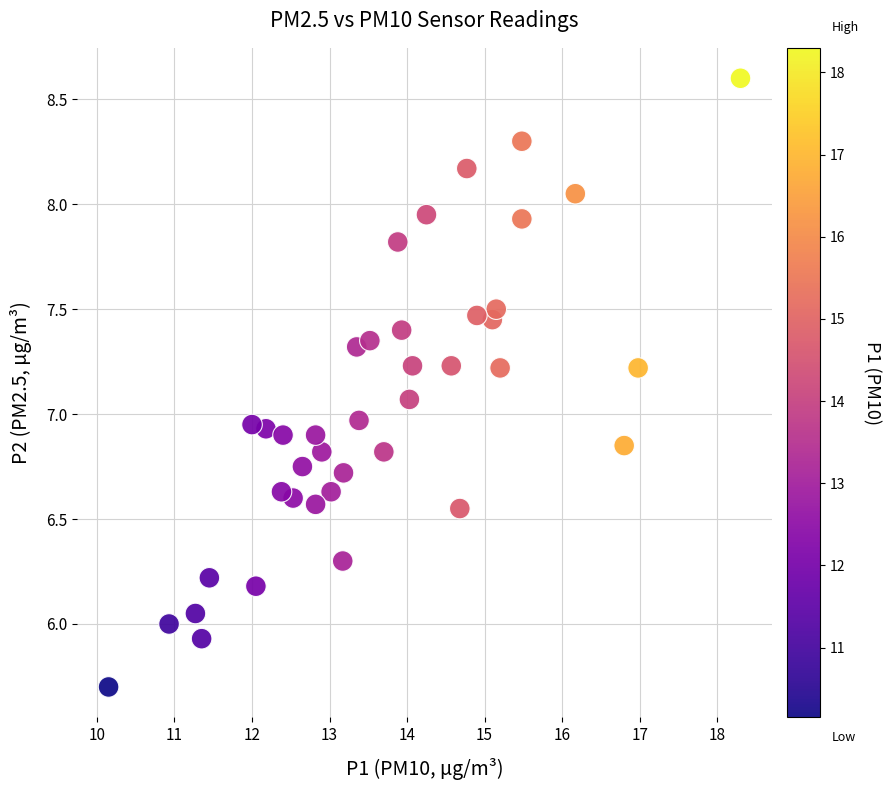

What is the range of Y values (max minus min)?

2.9